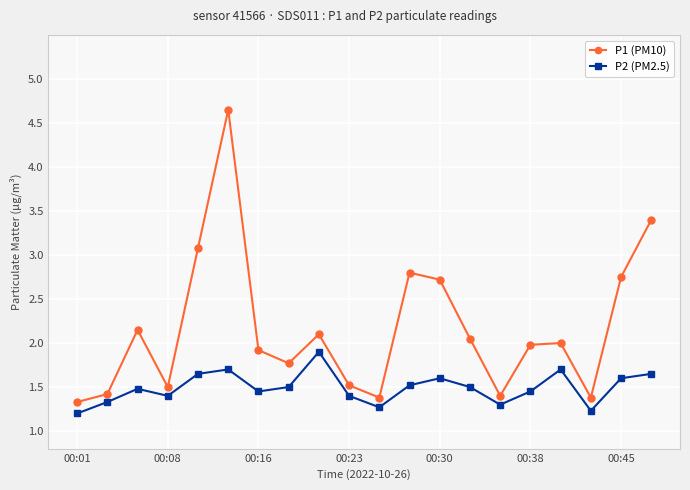

Rank the series by their maximum value, from highest to lowest.

P1 (PM10), P2 (PM2.5)